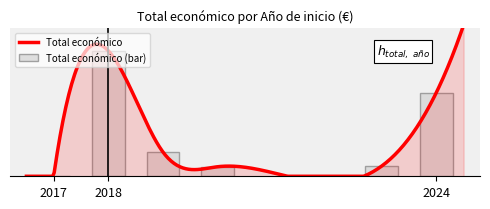

True or false: the data shows 507255 at 2024.

True